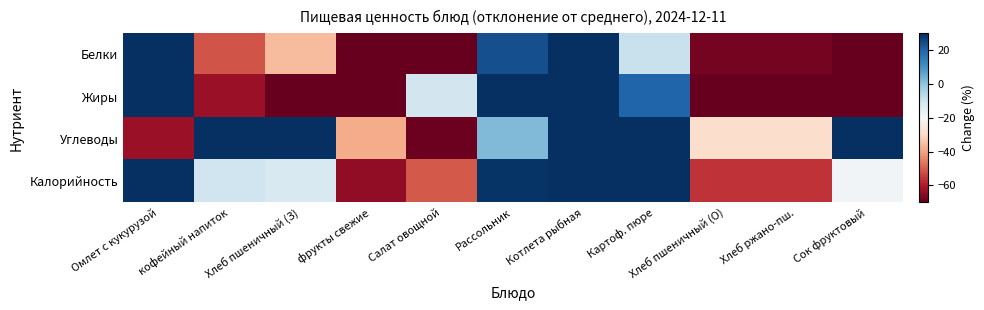

At how many categories does at least one series exceed 132?

2